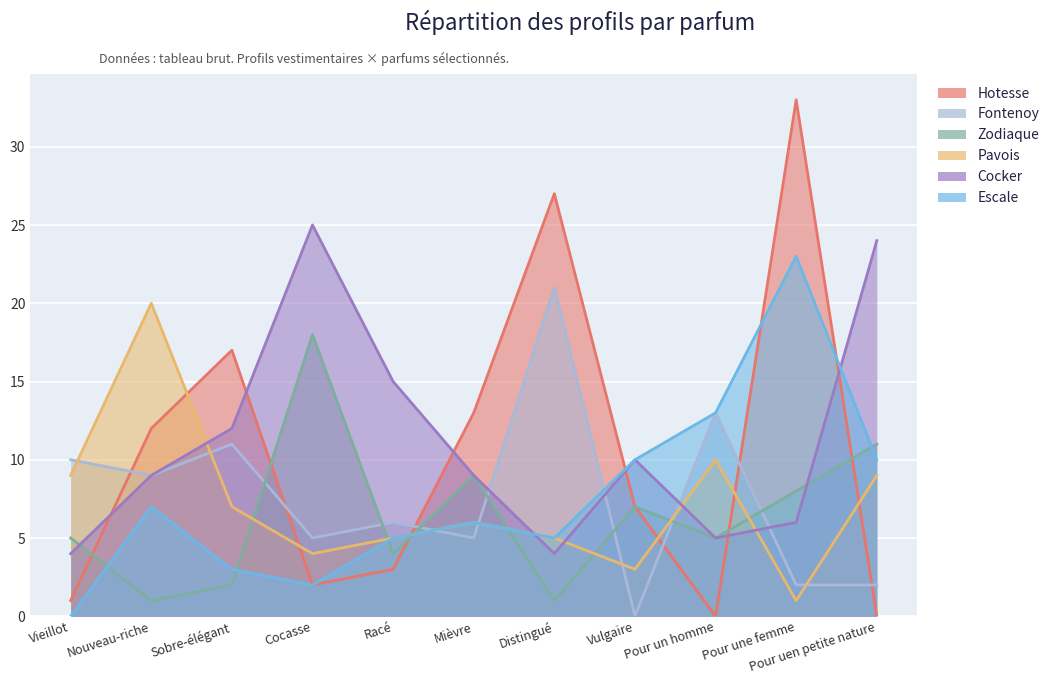

At which label does Hotesse first exceed 7?

Nouveau-riche